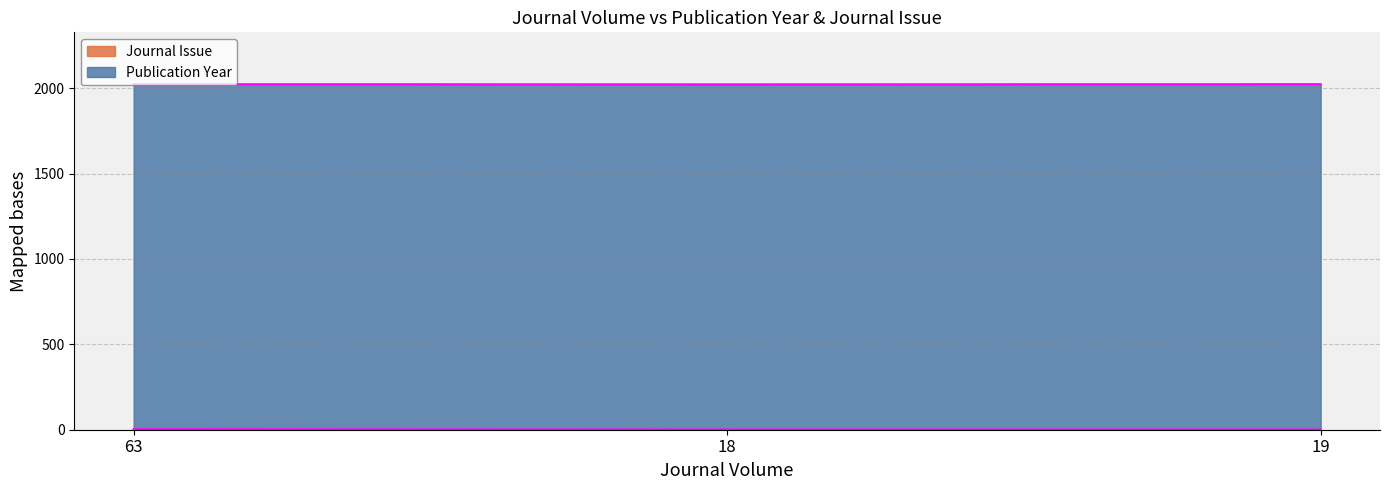

Is it true that the value at 63 is 3?

True